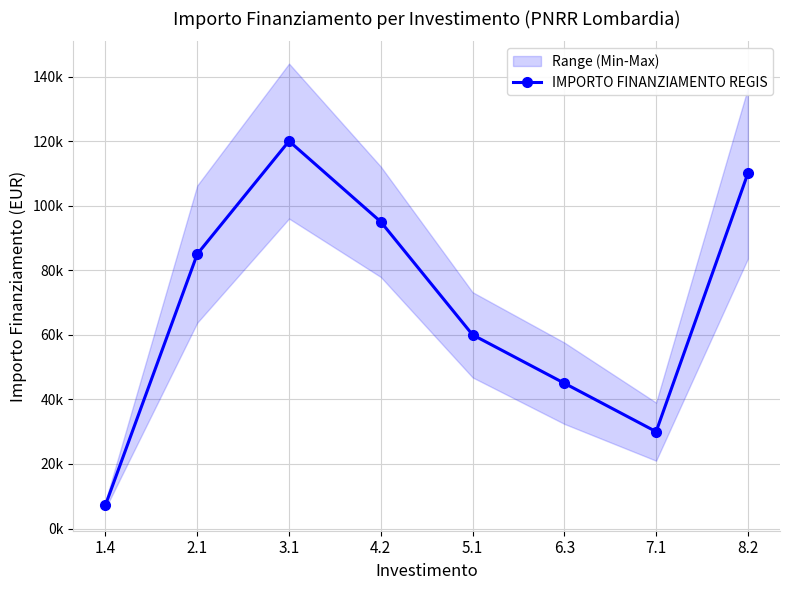

How many lines are shown in the chart?

1